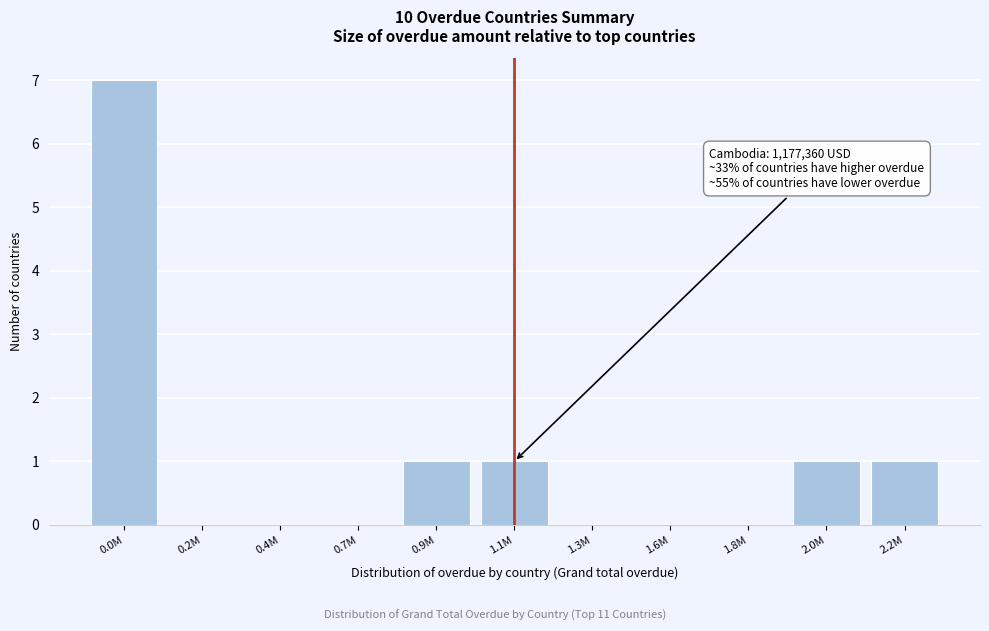

Reading right to left, extract all data points from this chart.

2.2M=1	2.0M=1	1.8M=0	1.6M=0	1.3M=0	1.1M=1	0.9M=1	0.7M=0	0.4M=0	0.2M=0	0.0M=7